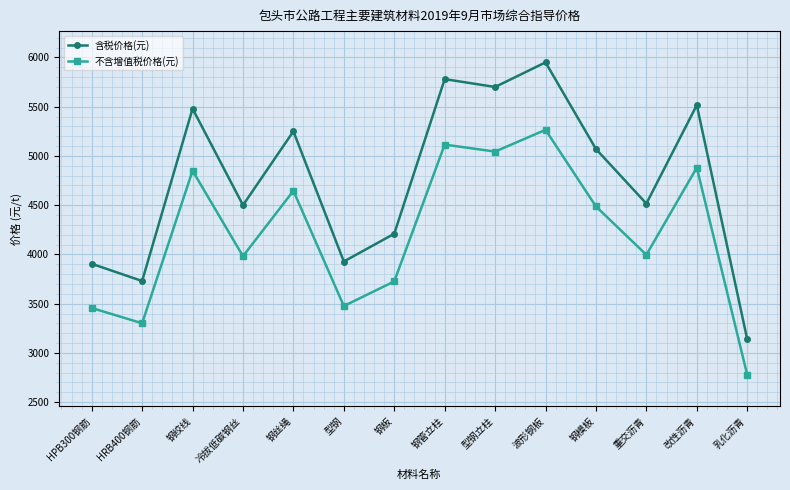

Where is the first local minimum for 含税价格(元)?

HRB400钢筋